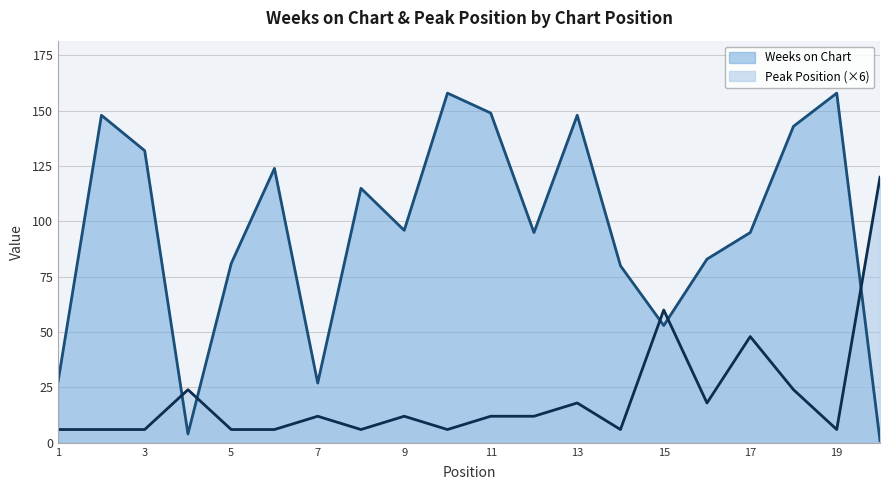

How many data points in Peak Position are less than 12?

9